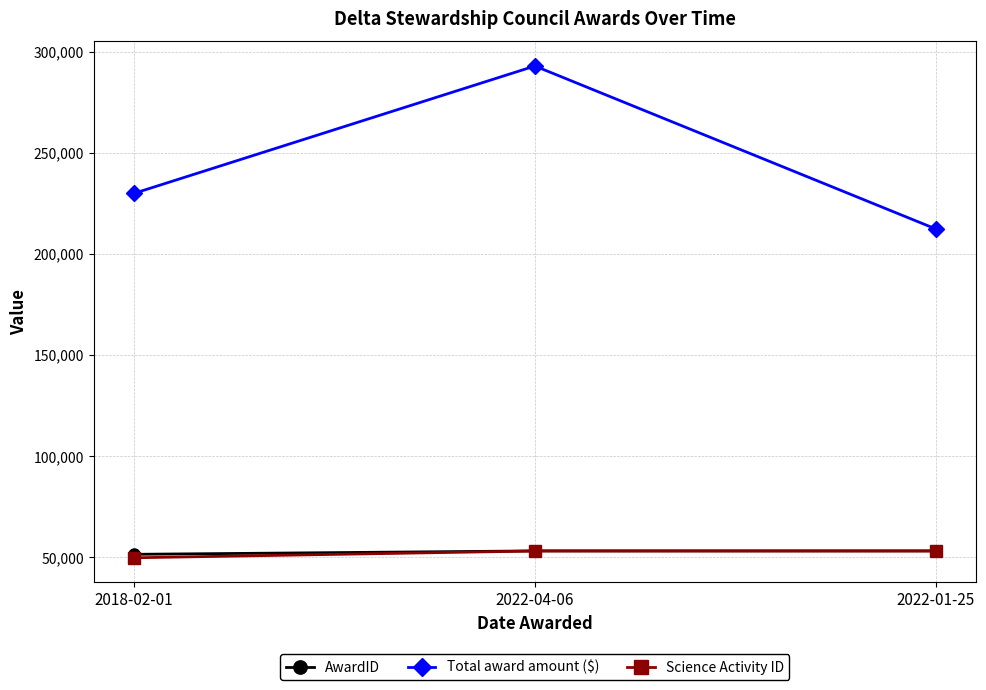

Read the Total award amount ($) value at 2018-02-01, to the nearest 50.

229900